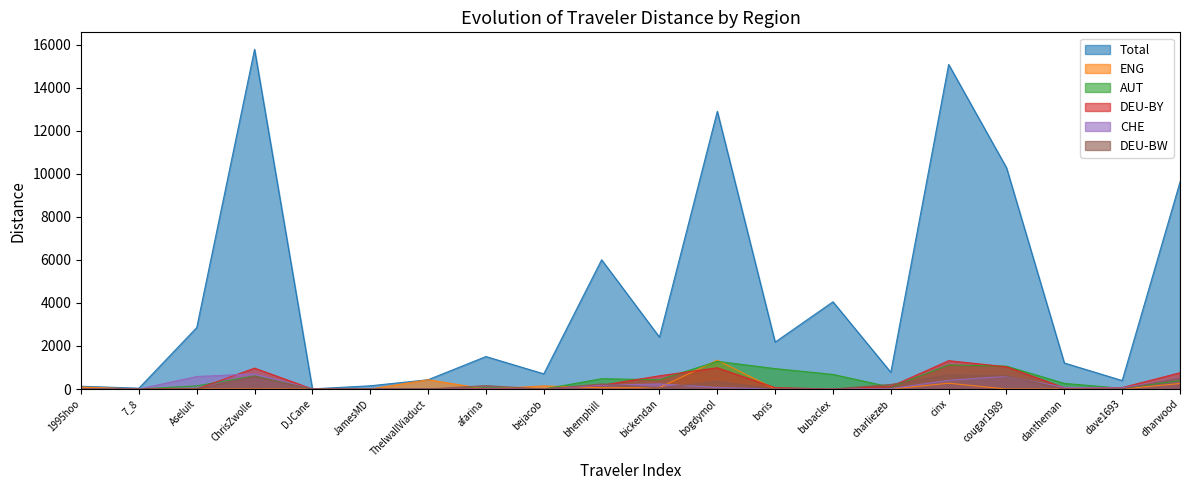

True or false: AUT has more than 0 points higher than both neighbors.

True